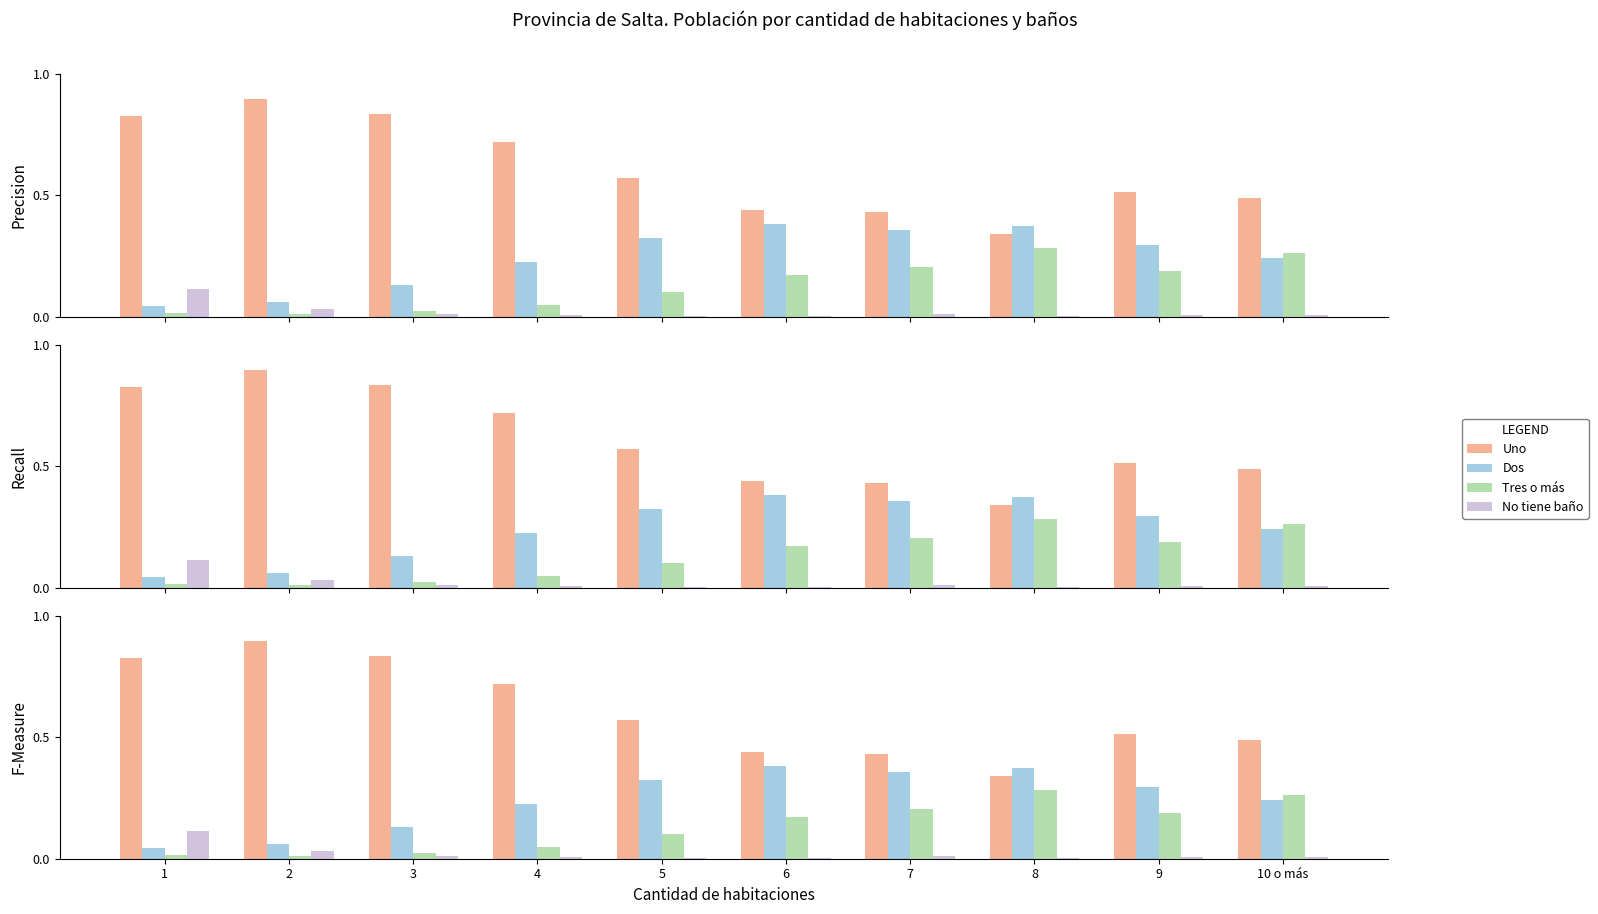

Count the Uno values in the range 0 to 1.

10